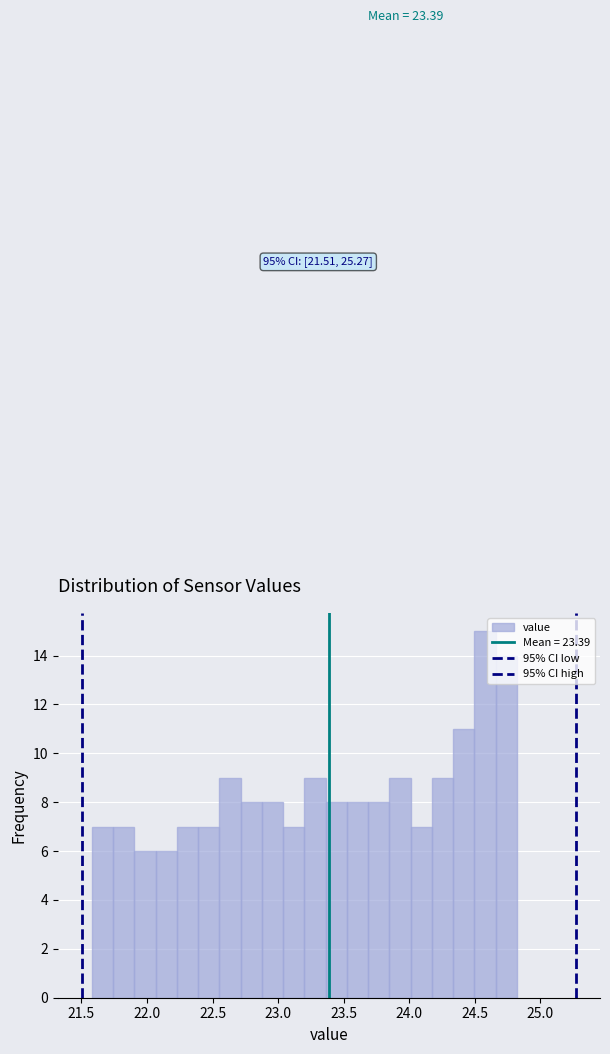

Read against the x-axis, roughly where is the centre of the tallest bar?

24.60